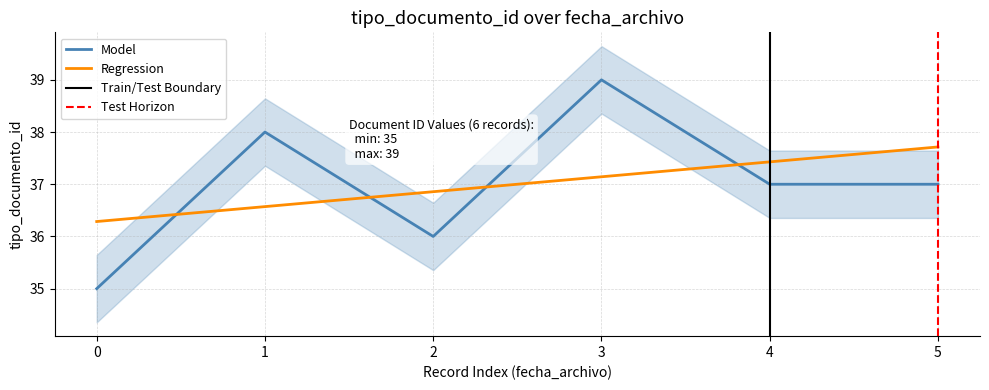

Reading left to right, transcribe all the data shown in this chart.

35	38	36	39	37	37